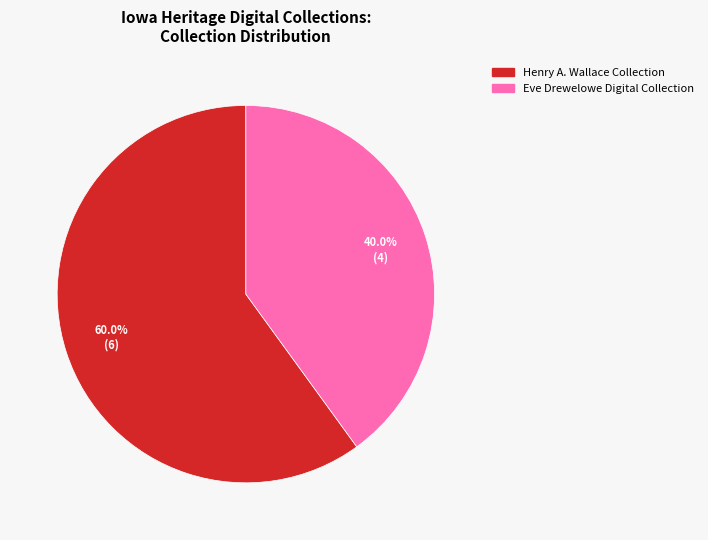

Does any single category account for the majority?

Yes